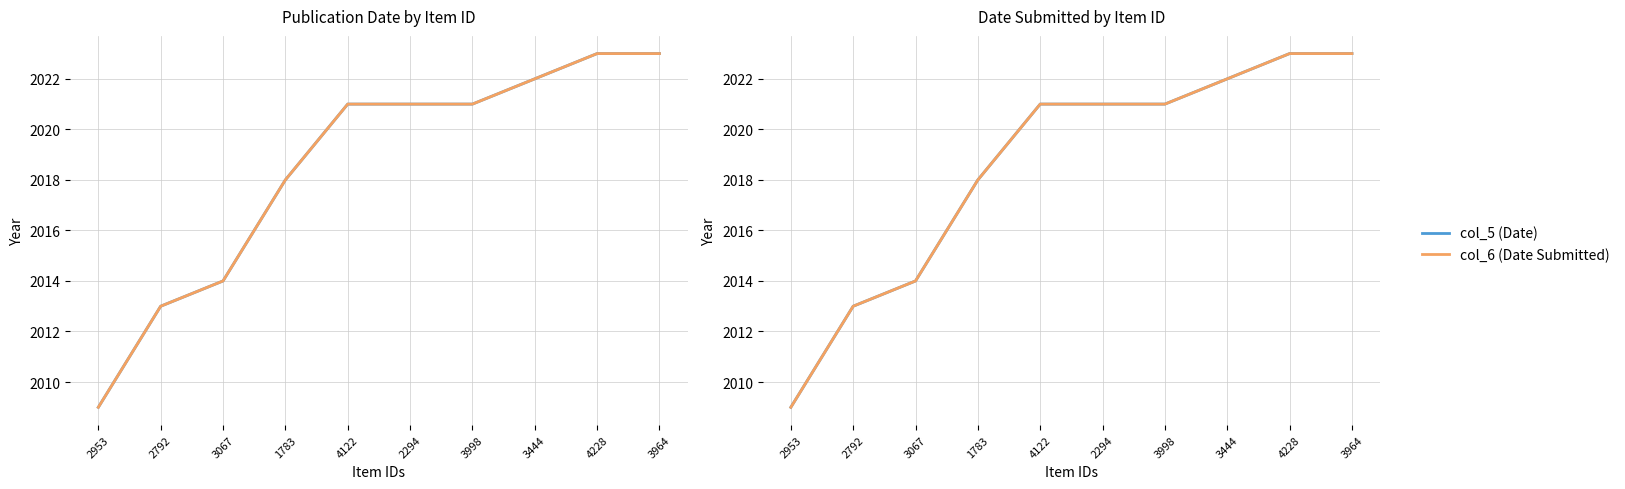

At 3964, list the series in order from largest to smallest.

col_5 (Date), col_6 (Date Submitted)